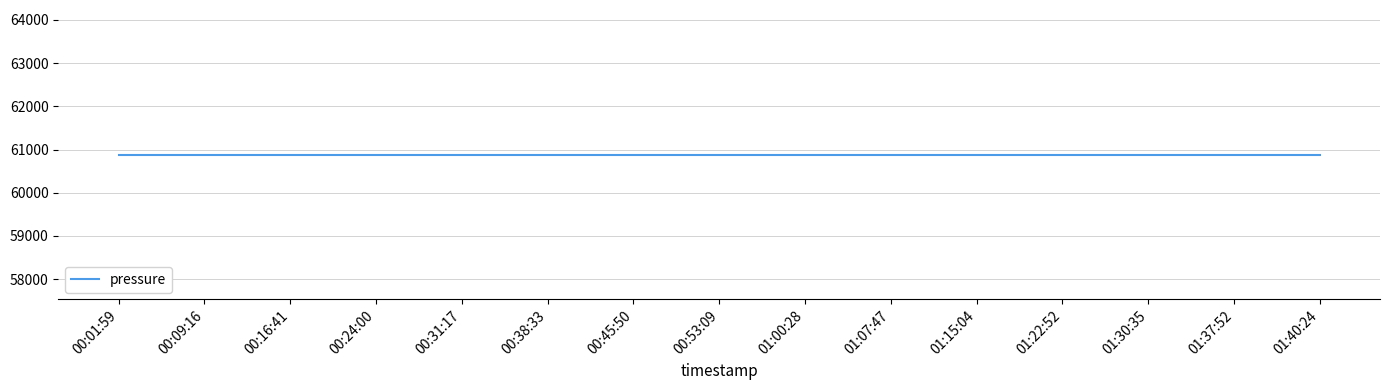

What is the total value across all series at 00:38:33?

60736.2